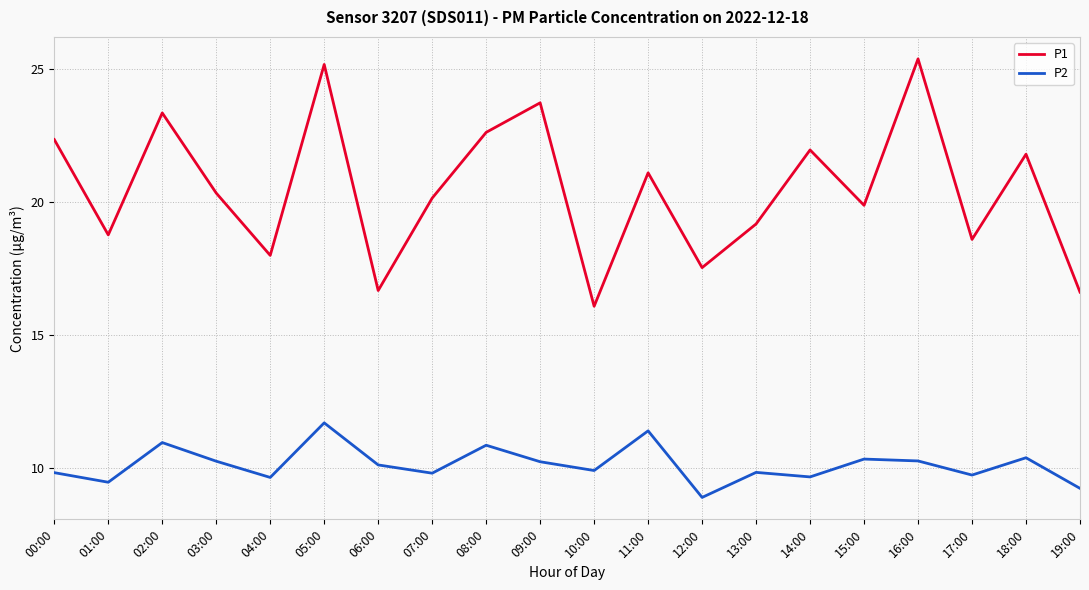

True or false: P2 and P1 cross at least once.

False